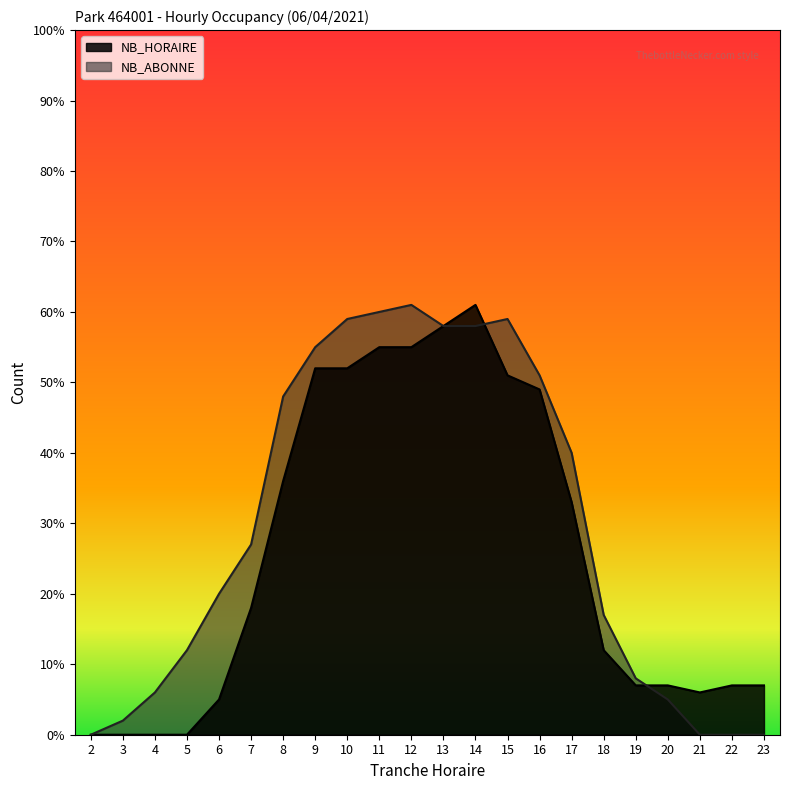

Which series has the widest spread of values?

NB_HORAIRE